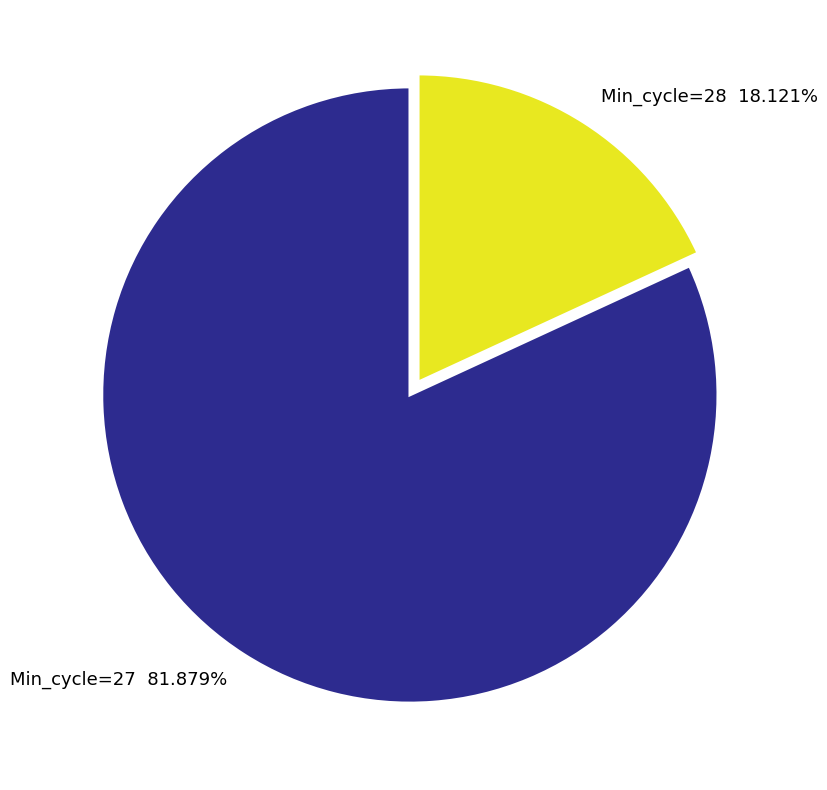

What is the ratio of the value at Min_cycle=27 81.879% to the value at Min_cycle=28 18.121%?

4.5